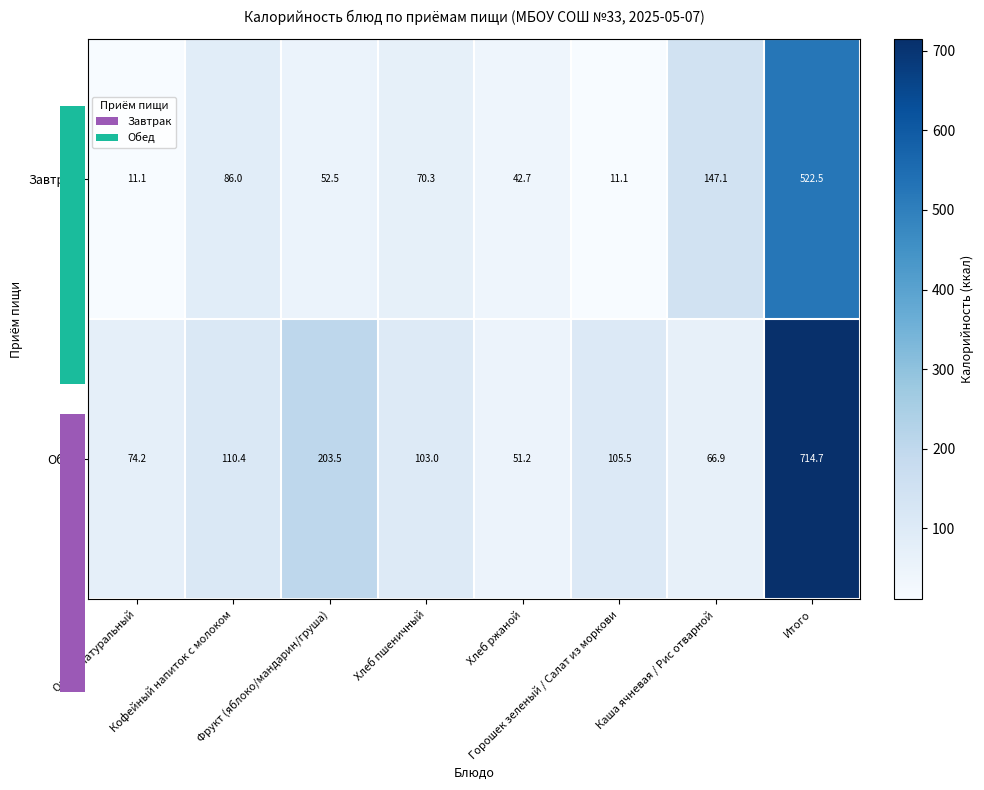

At which label does Завтрак first exceed 70?

Кофейный напиток с молоком